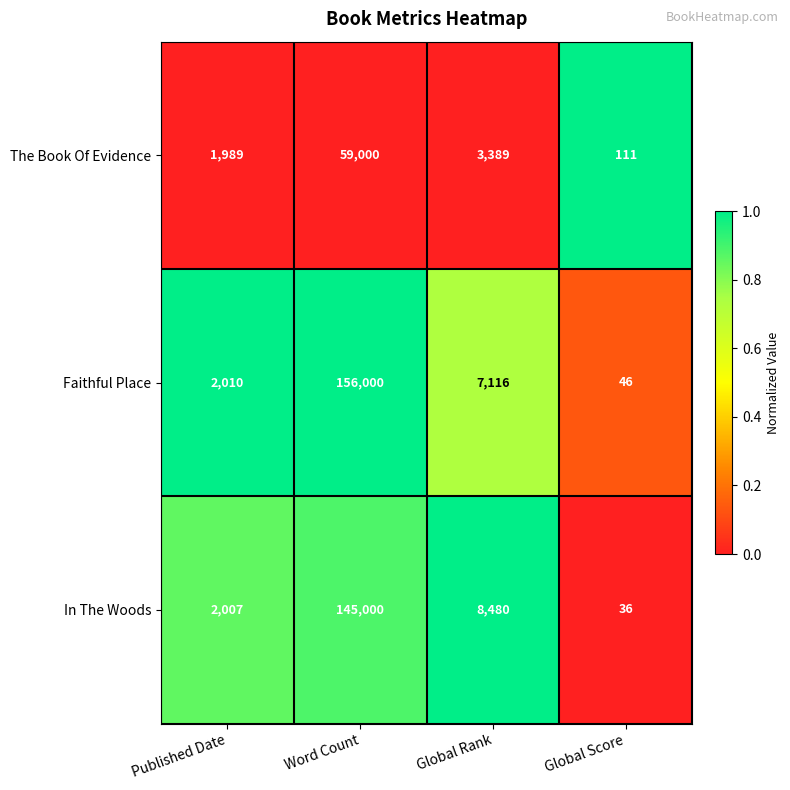

Between Published Date and Global Rank, which series saw the biggest shift?

In The Woods